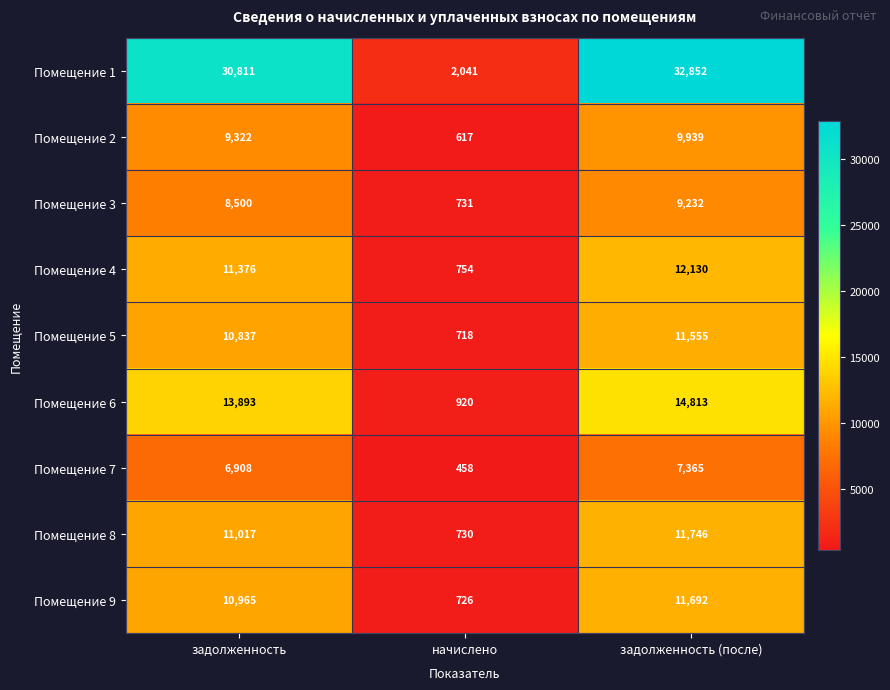

Which series changed the most between задолженность and задолженность (после)?

Помещение 1